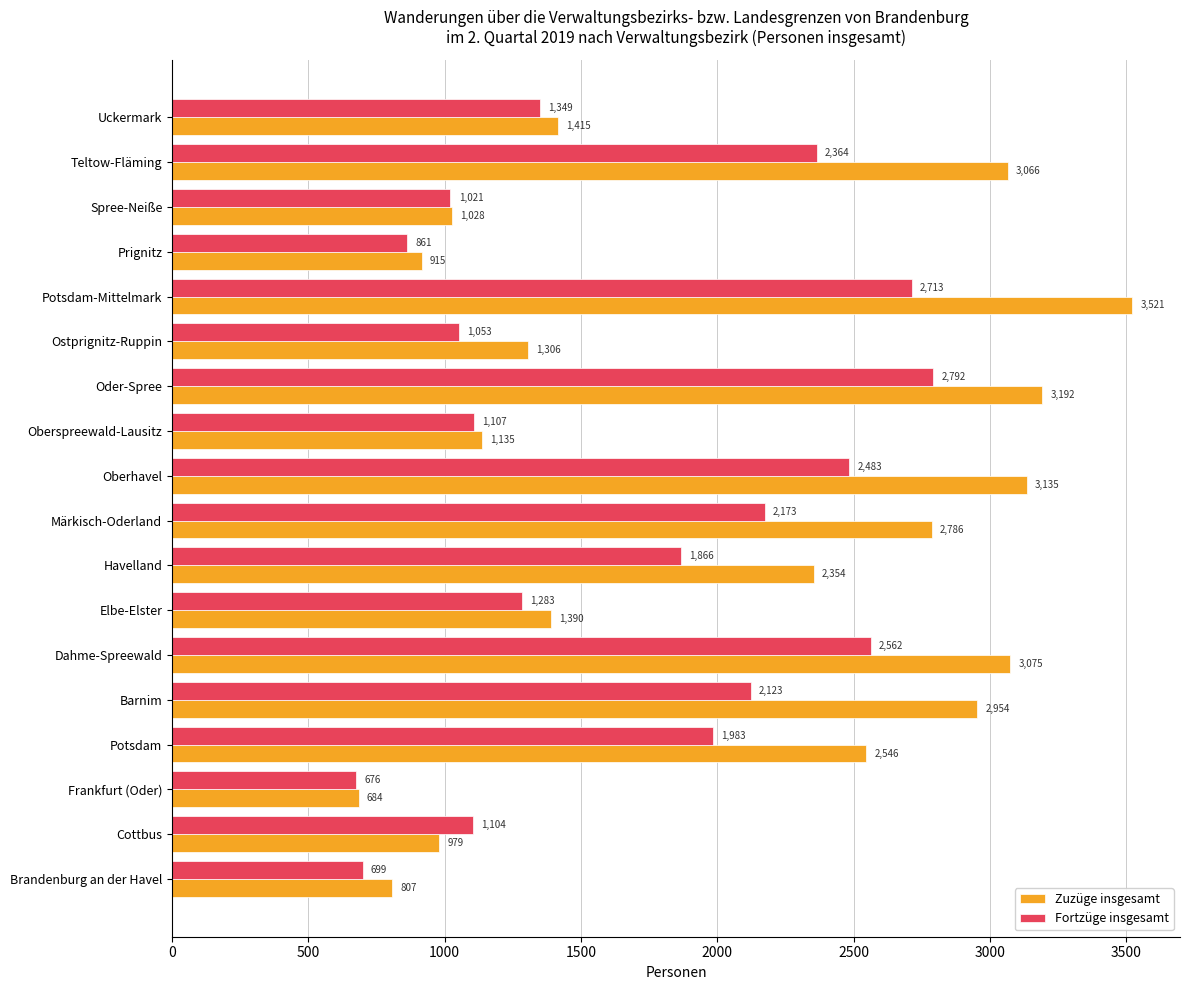

Which series has the largest total across all categories?

Zuzüge insgesamt